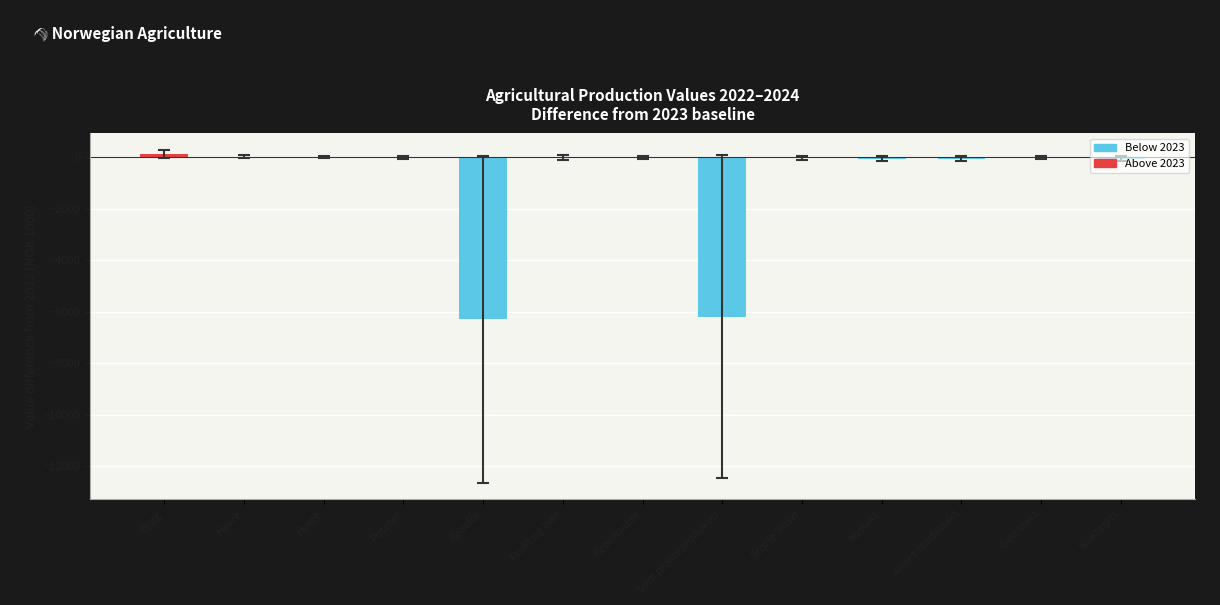

Are the bars grouped side by side (vs. stacked)?

No